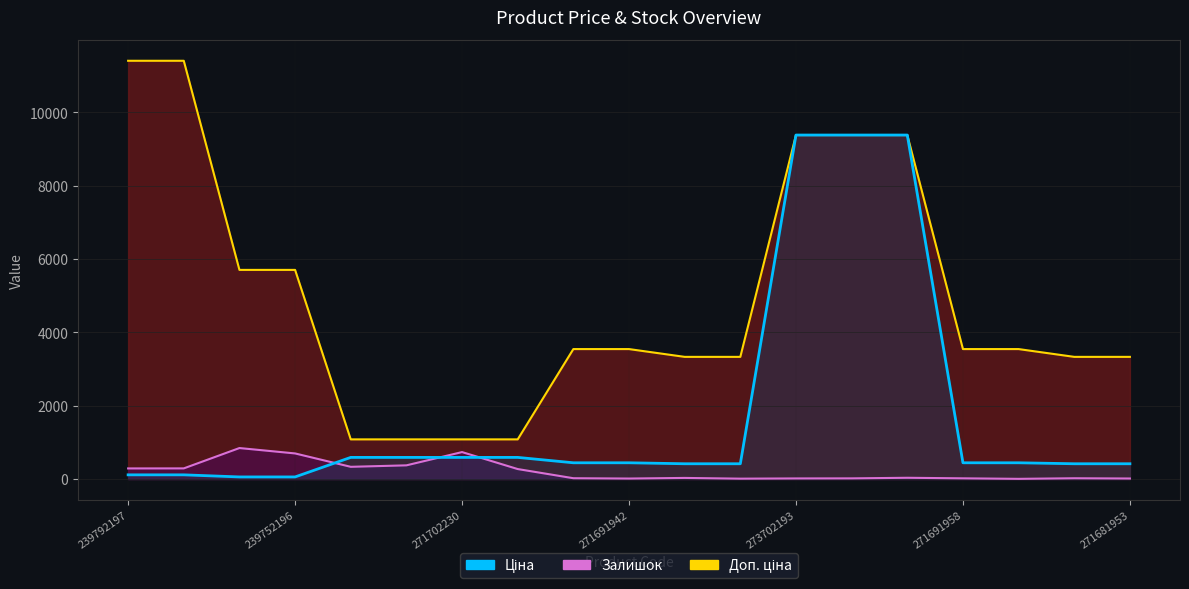

Which series has the largest total across all categories?

Доп. ціна